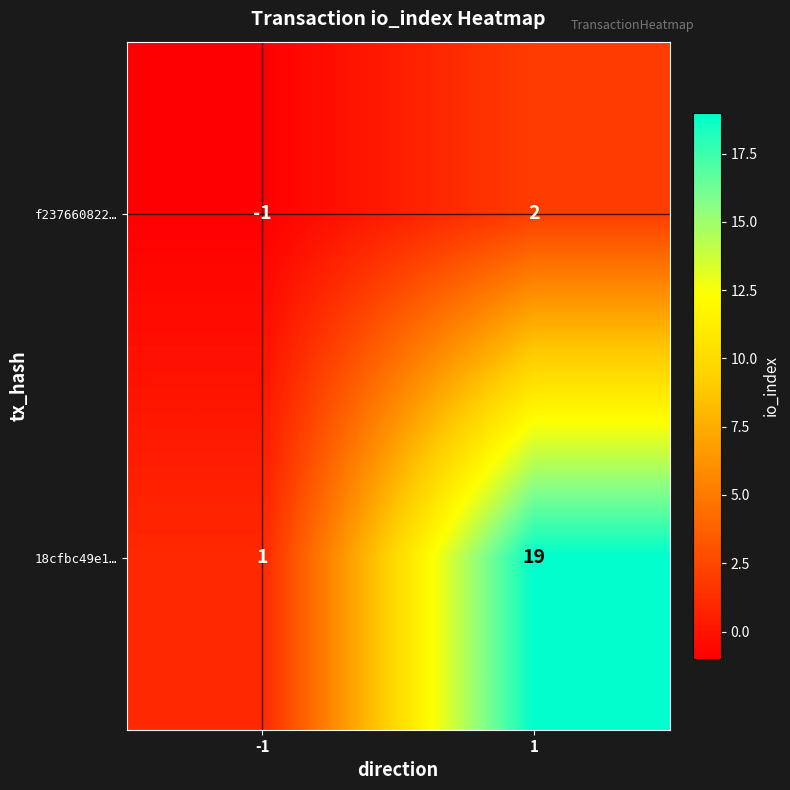

Which series has the largest range (max minus min)?

18cfbc49e1…